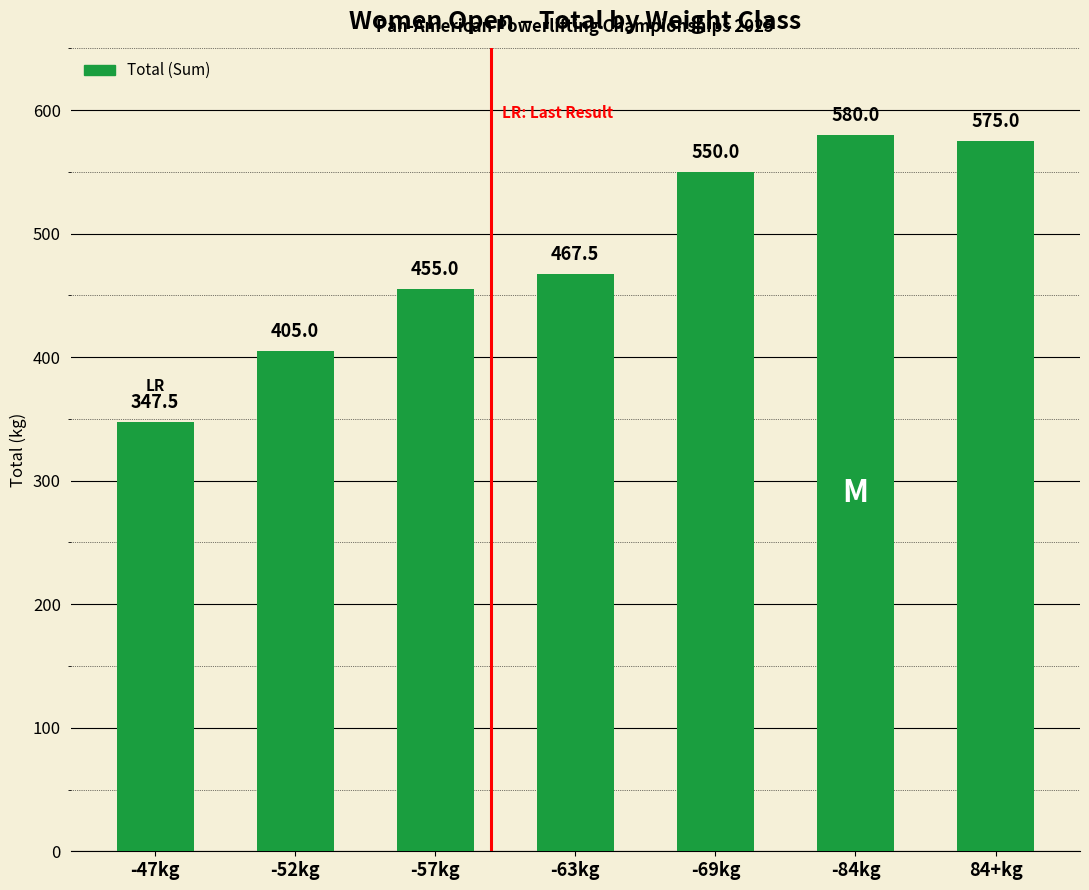

List the labels in order of value, smallest first.

-47kg, -52kg, -57kg, -63kg, -69kg, 84+kg, -84kg